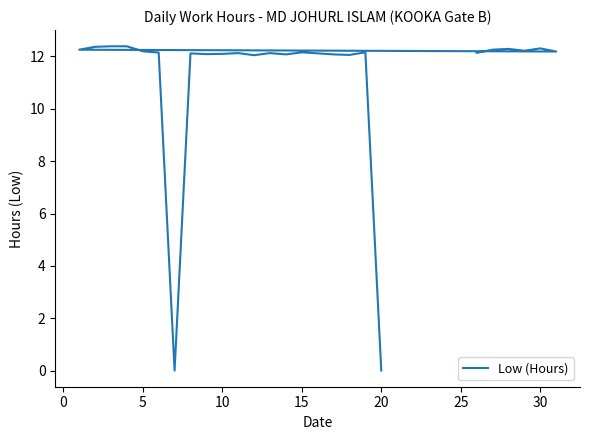

What is the value of the 23rd point from the left?

12.1